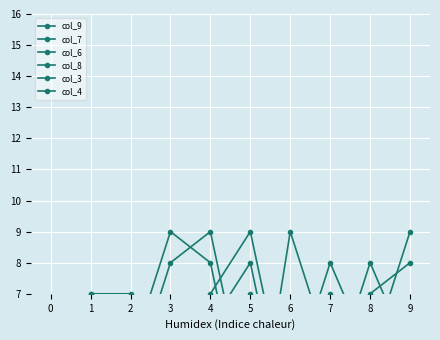

Where is the first local minimum for col_8?

6